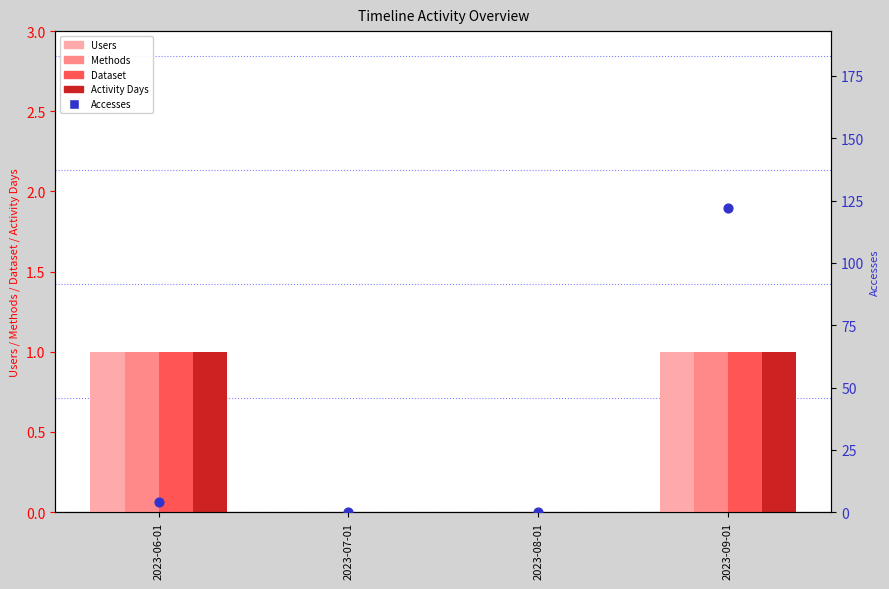

Which series has the largest total across all categories?

Accesses (scatter)